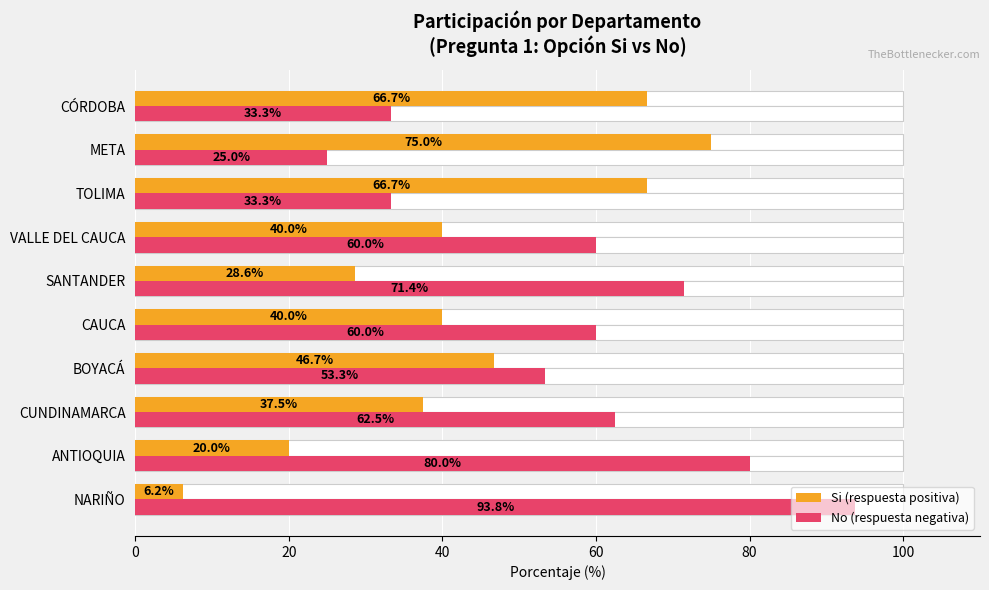

What is the value of the No (respuesta negativa) bar at the 1st from the left?

93.8